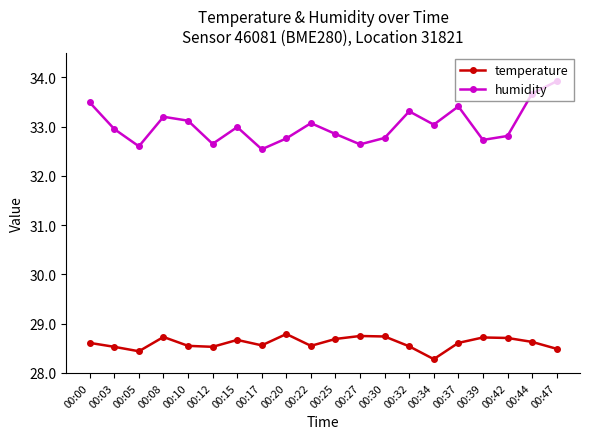

How many lines are shown in the chart?

2